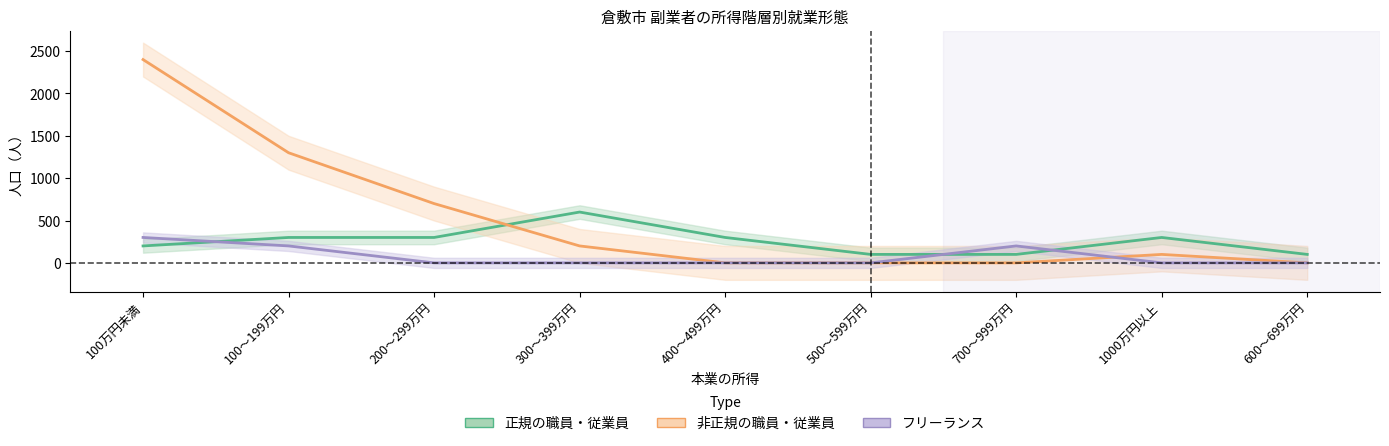

At which label does フリーランス reach its minimum?

200～299万円